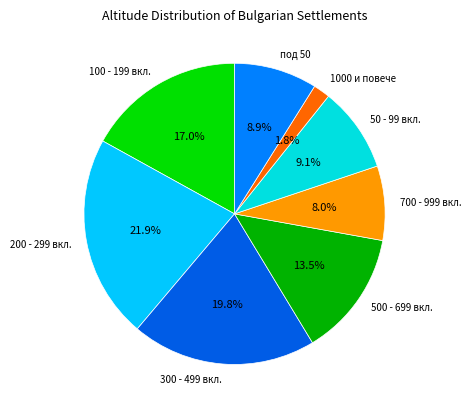

To the nearest percent, what is the average slice percentage?

12%